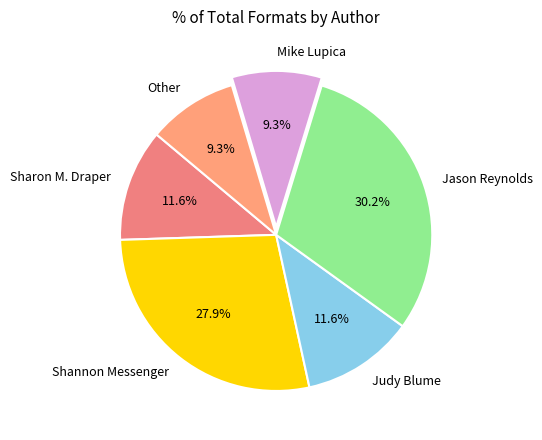

How many segments does this pie chart have?

6